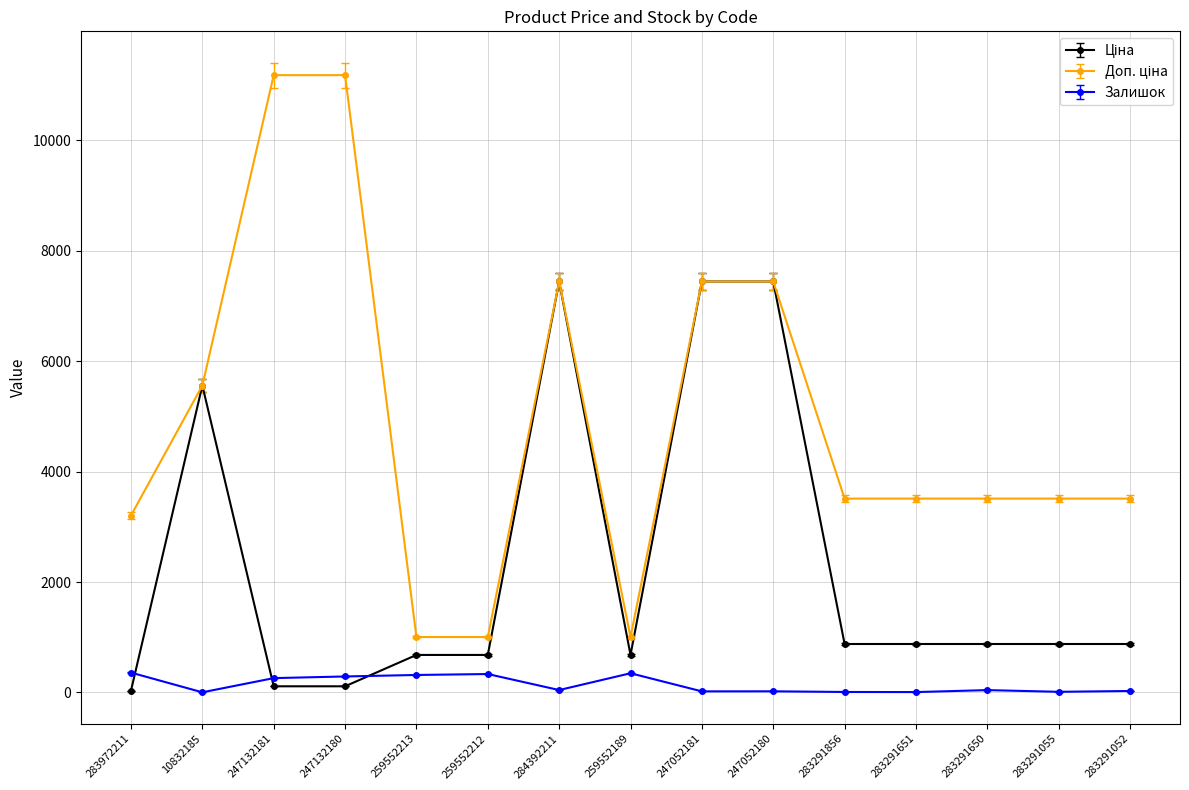

What is the sum of all Залишок values?

2095.0